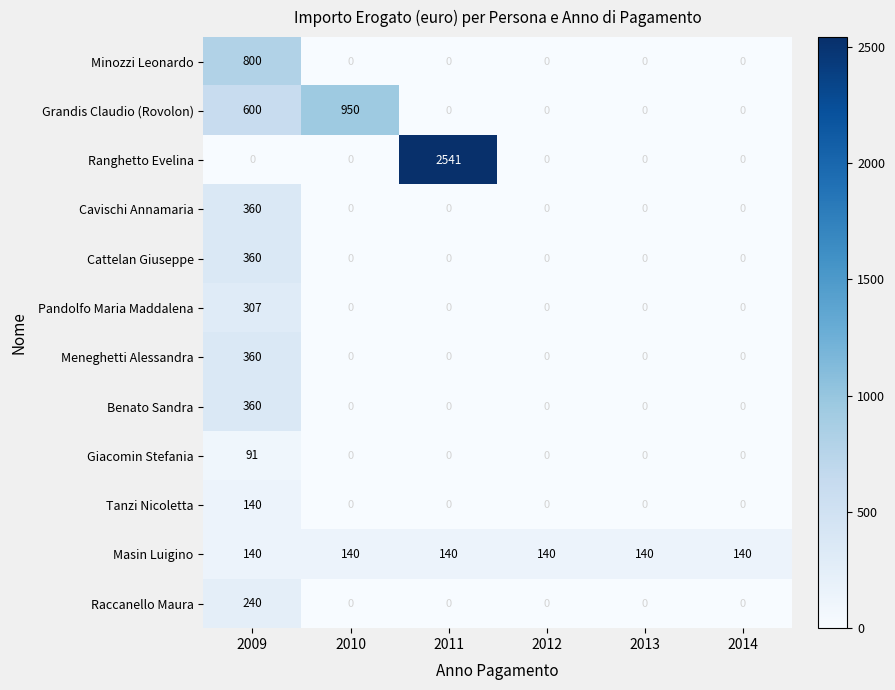

At how many categories does at least one series exceed 297?

3